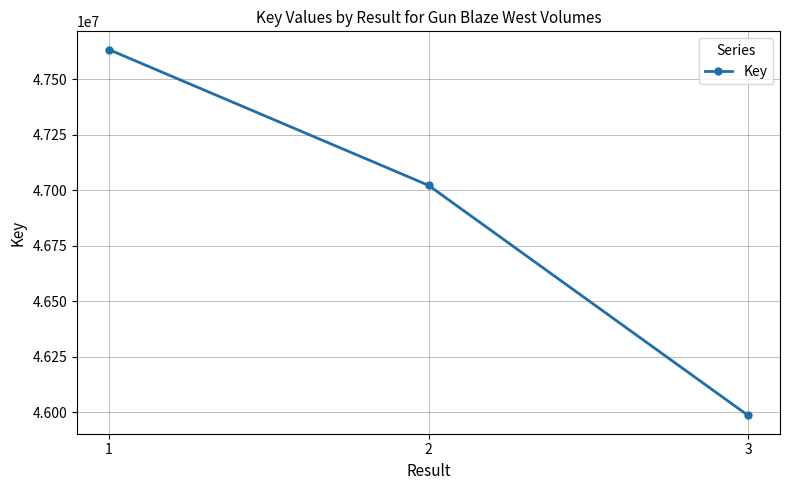

Approximately how many times larger is the value at 2 compared to 3?

1.0